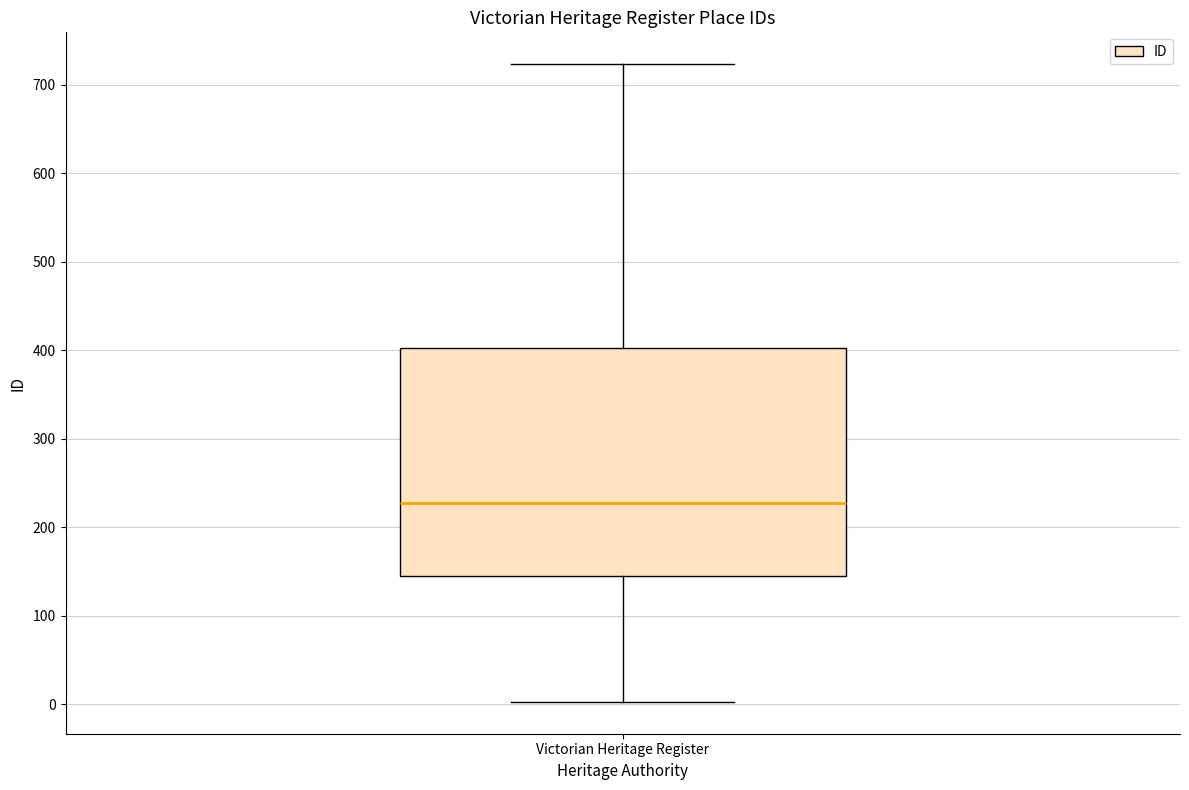

Where does the upper whisker of the box for Victorian Heritage Register end on the y-axis? The values are not printed on the chart, so give them approximately, as read against the axis.

720